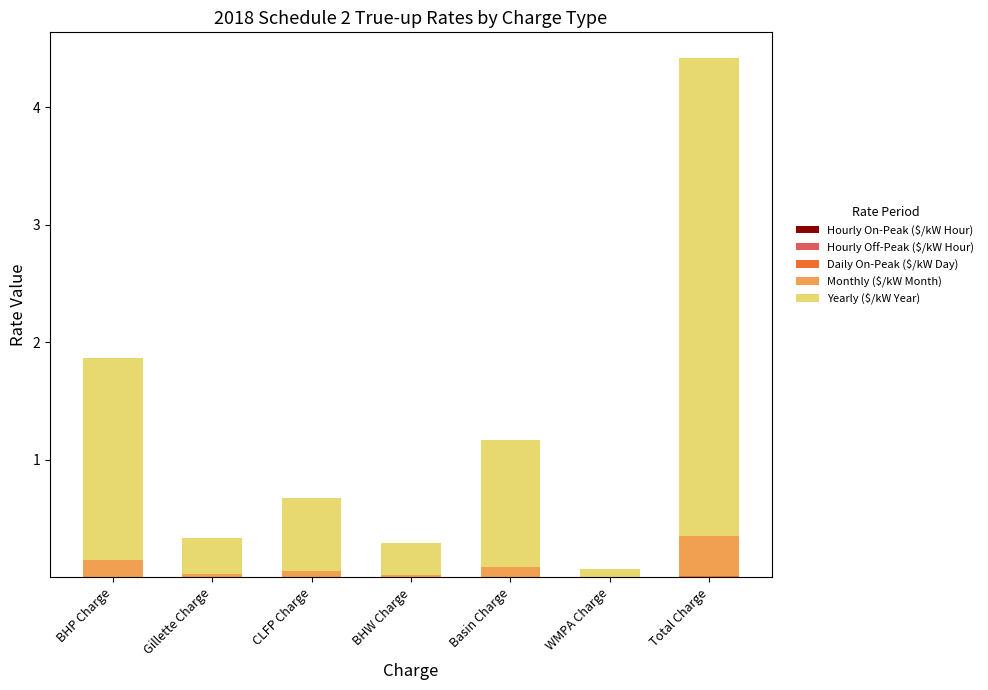

At which category is the sum across all series the highest?

Total Charge